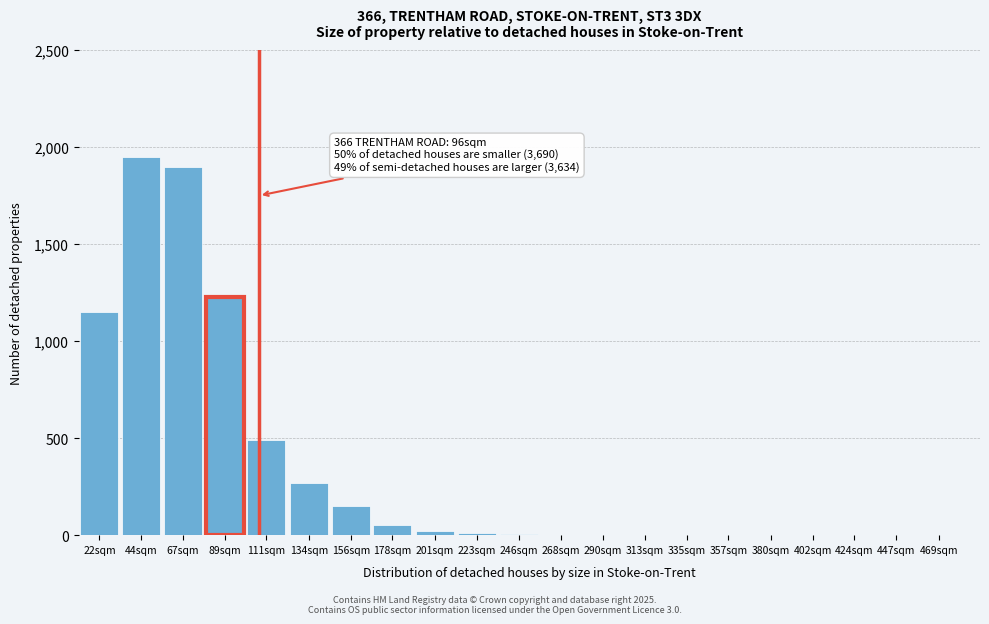

Where is the data nearest to the value 975?

22sqm